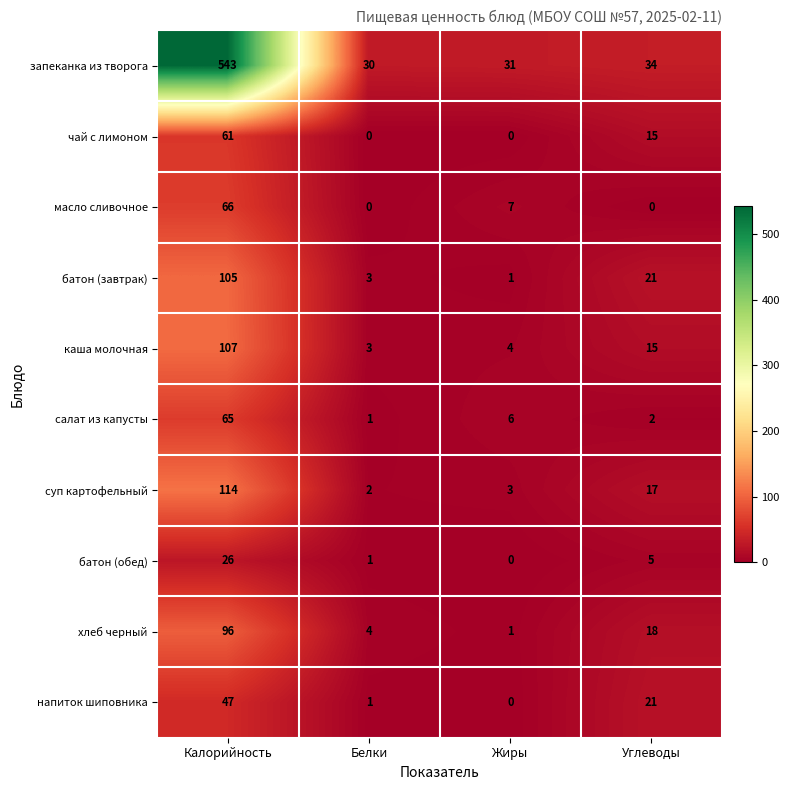

What is the difference between the second highest and second lowest values in the суп картофельный series?

14